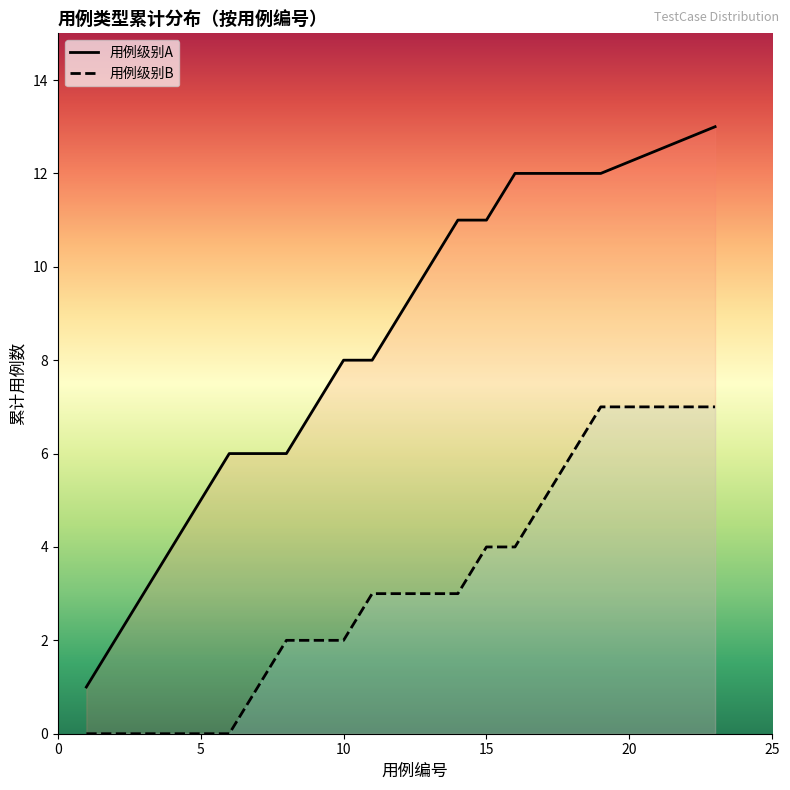

Which series has the largest range (max minus min)?

用例级别A